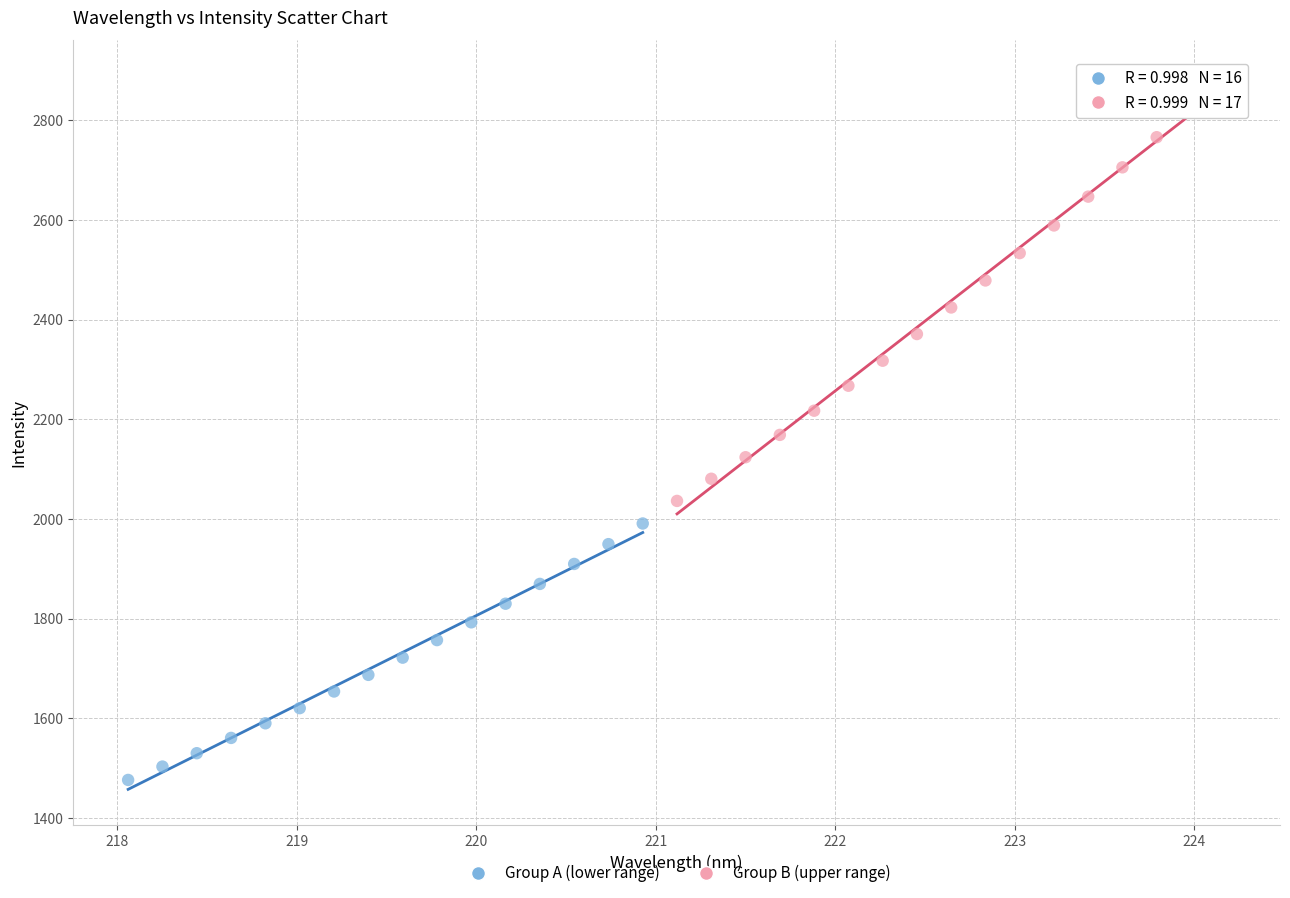

Which series has the largest Y range (max minus min)?

Group B (upper range)